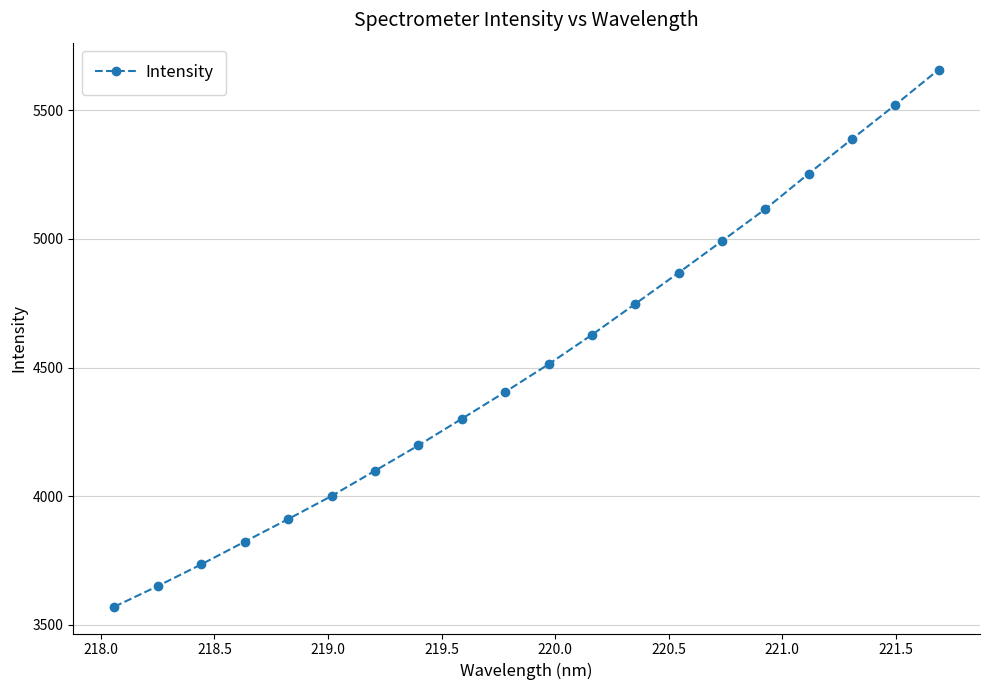

What is the difference between the second highest and minimum values?

1949.7